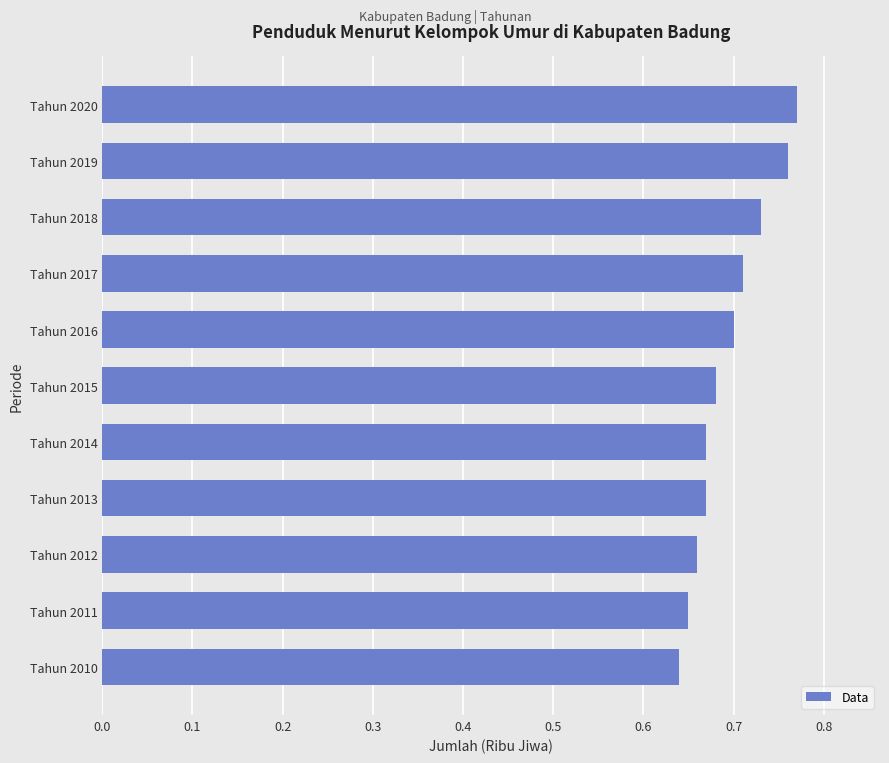

How many values are between 0 and 1?

11